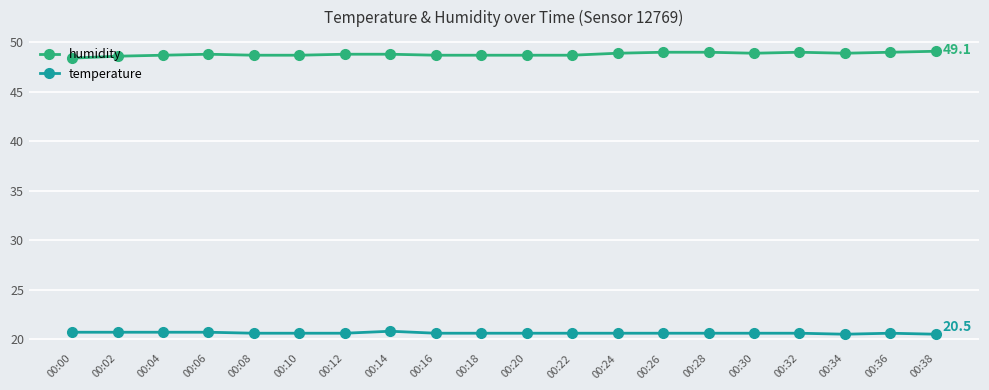

How many data points does each series have?

20